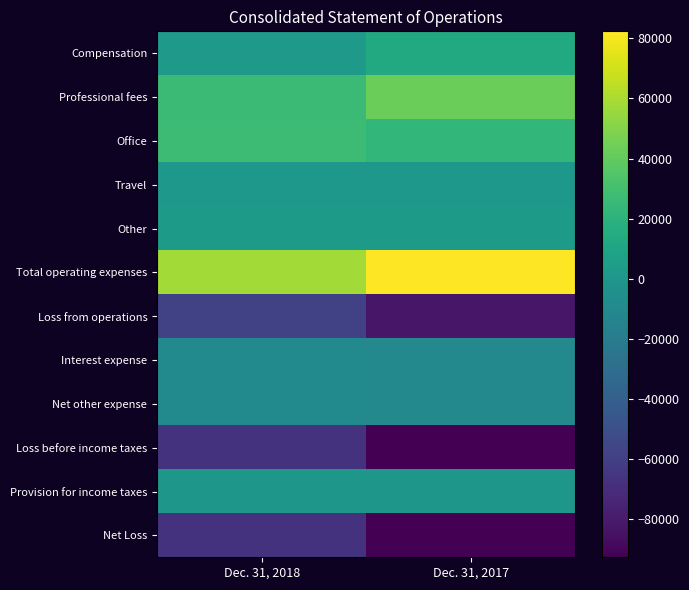

Which label corresponds to the smallest value in the chart?

Dec. 31, 2017